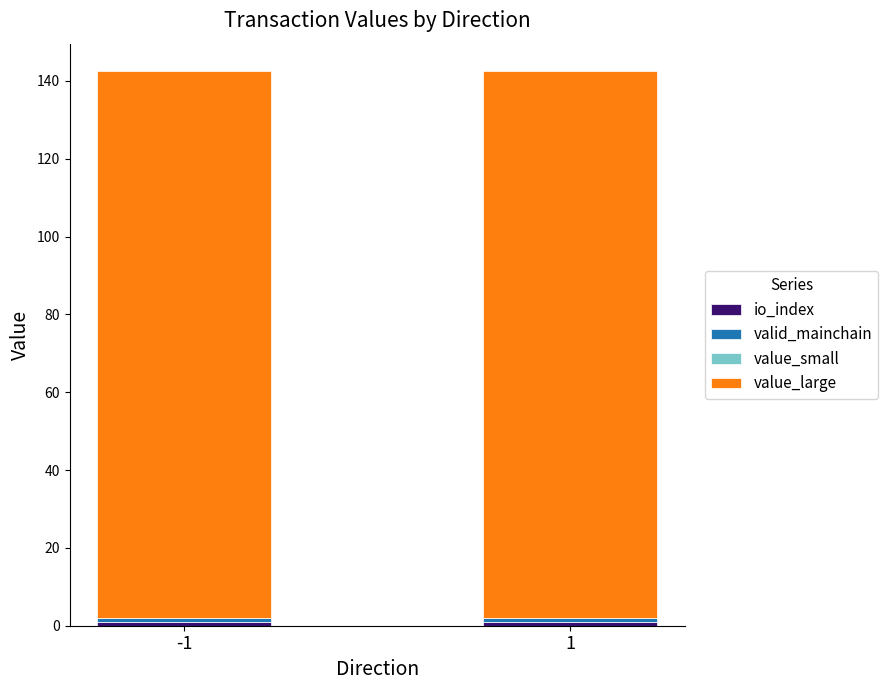

What is the average value of the valid_mainchain series?

1.0